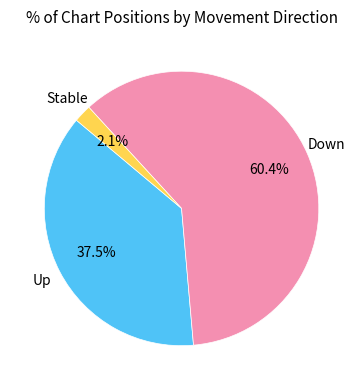

Combined, do Up and Down account for over 50%?

Yes